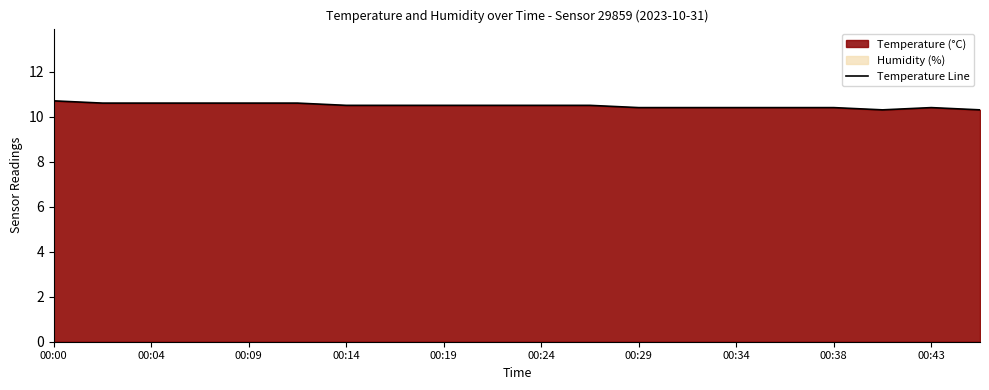

Does the chart display data point markers on the line(s)?

No